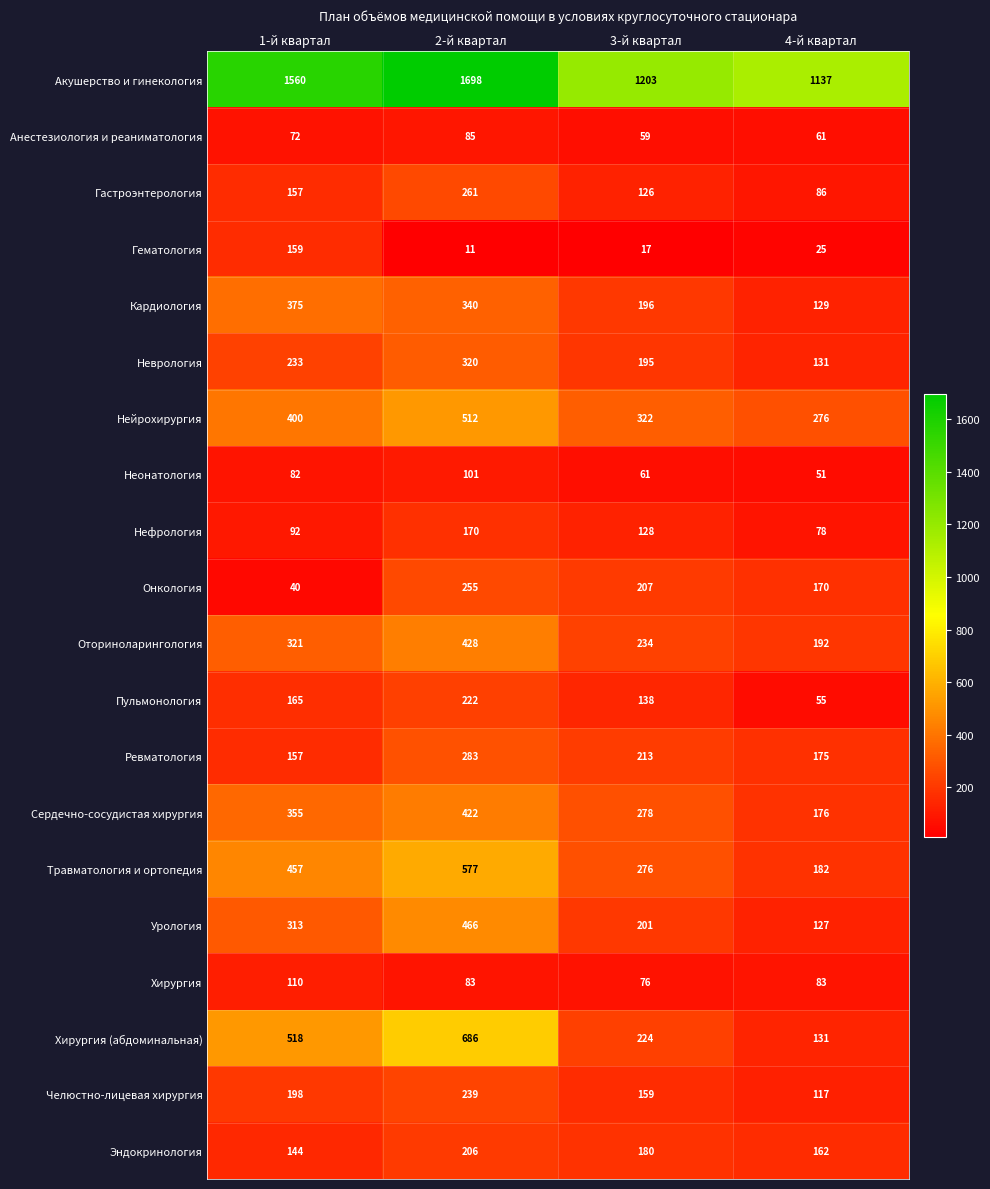

Rank the categories by Нефрология value from highest to lowest.

2-й квартал, 3-й квартал, 1-й квартал, 4-й квартал